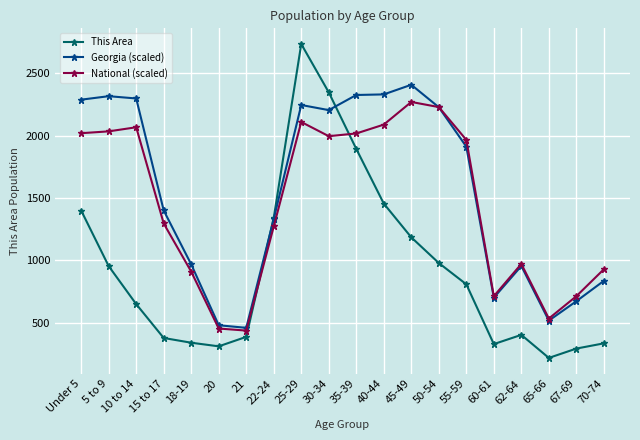

What is the spread (max minus min) of values at 30-34?

351.8